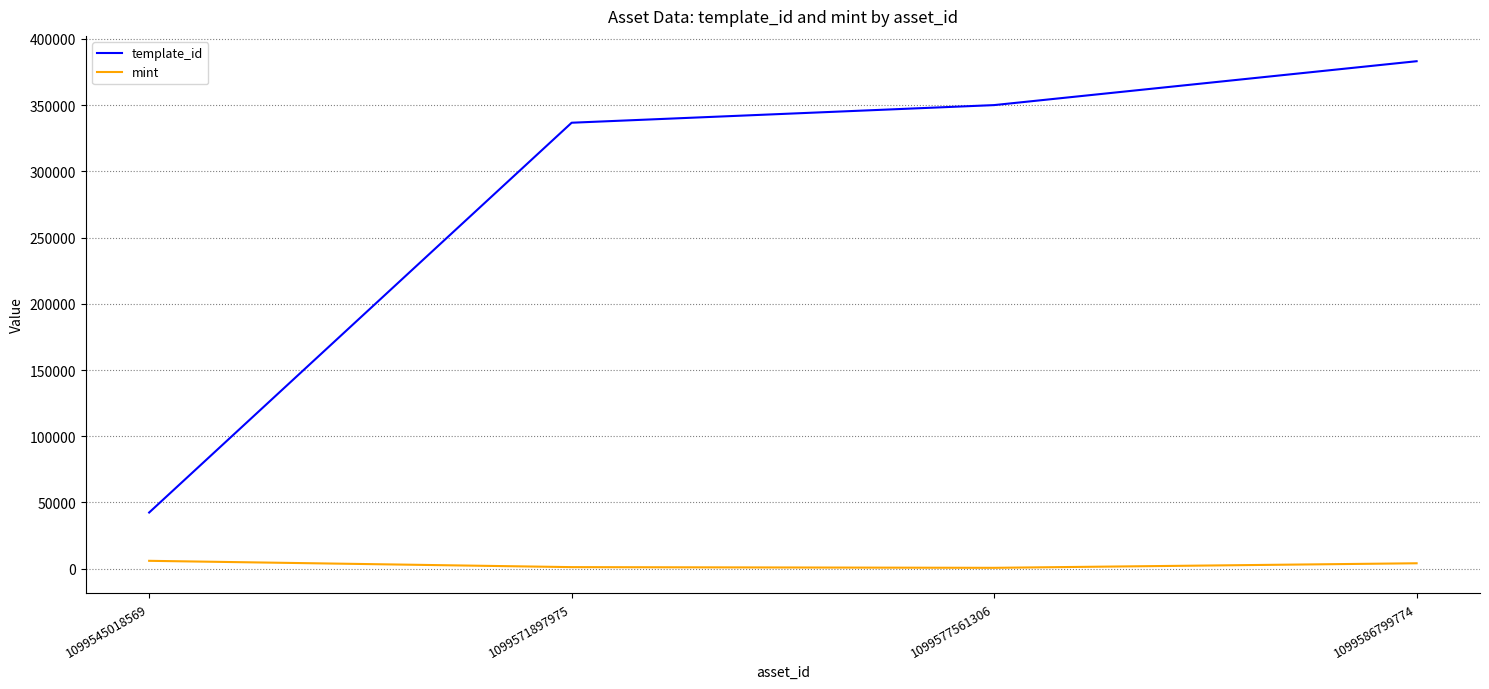

How many lines are shown in the chart?

2